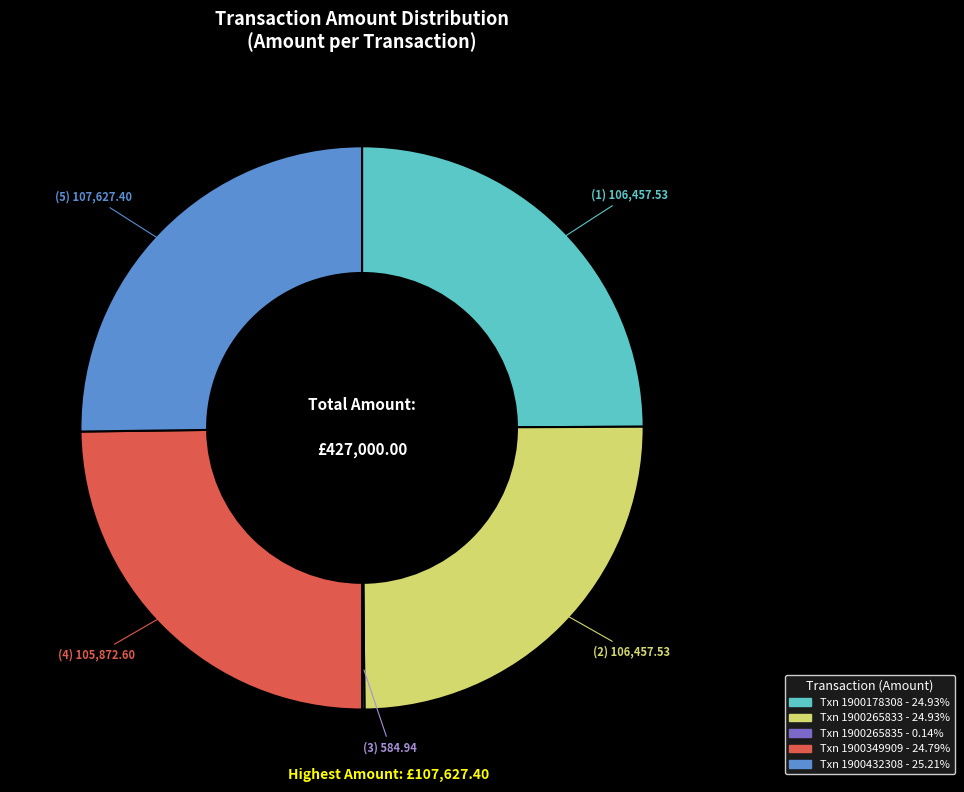

Is there any slice that represents more than half of the pie?

No